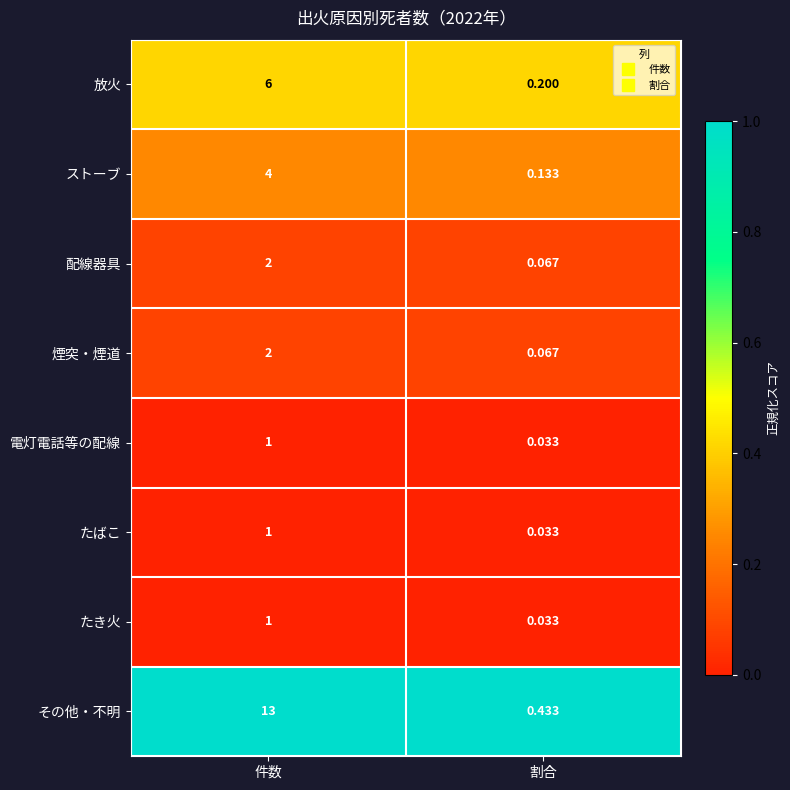

What is the difference between the highest and lowest values at 件数?

12.0